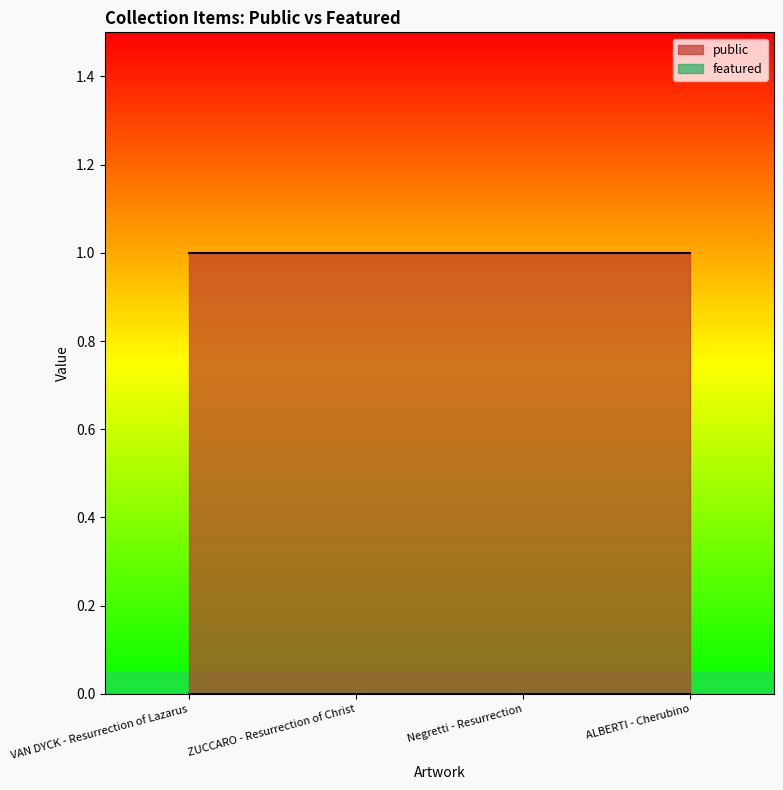

What is the label of the 3rd point from the left?

Negretti - Resurrection